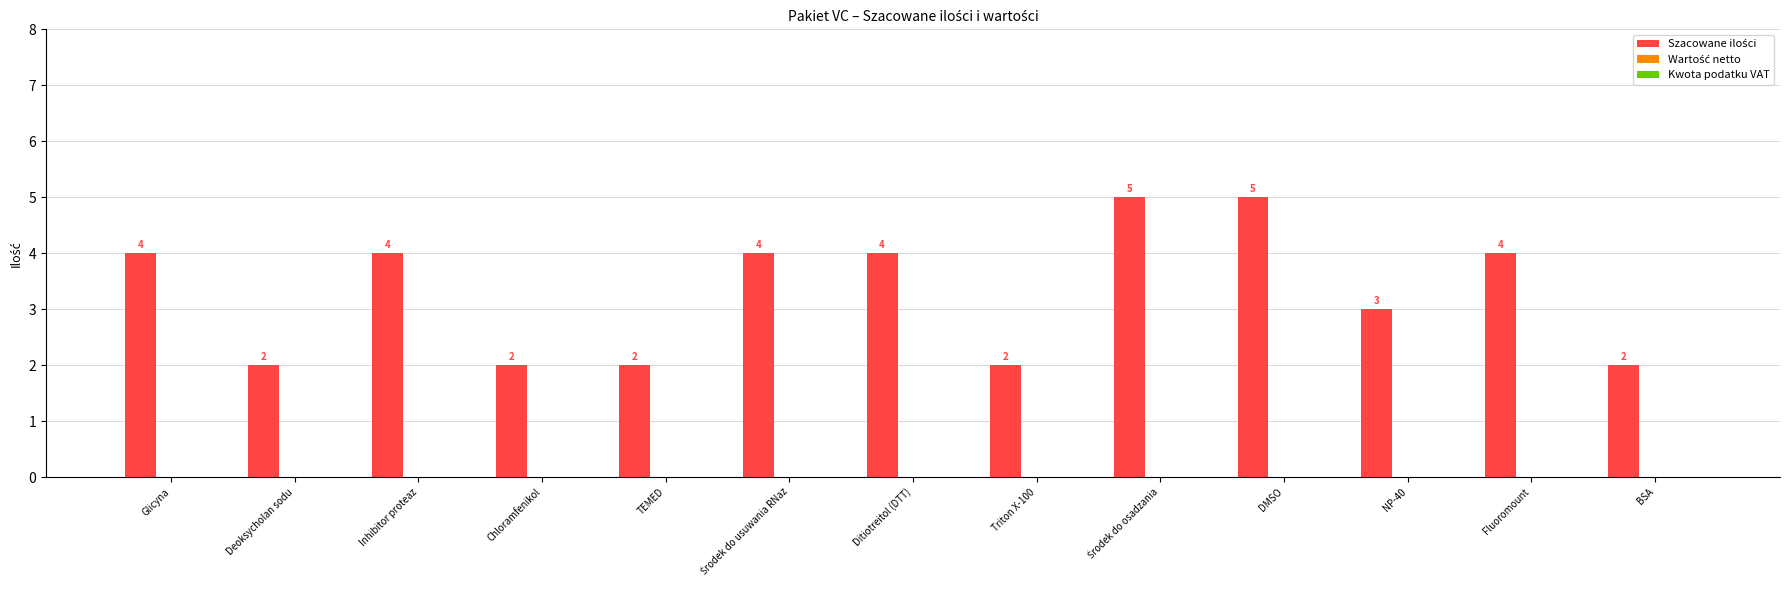

Reading left to right, transcribe all the data shown in this chart.

4	2	4	2	2	4	4	2	5	5	3	4	2